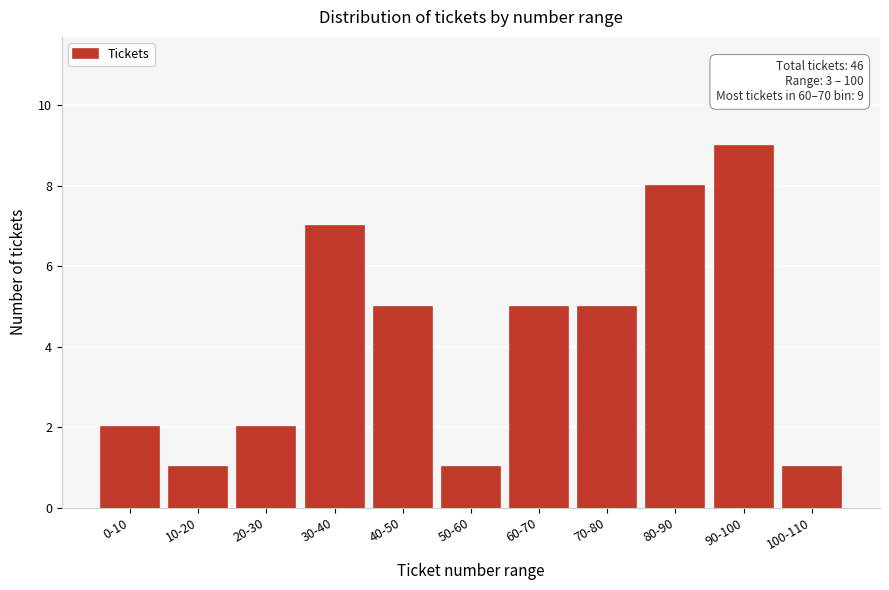

Reading left to right, transcribe all the data shown in this chart.

0-10=2	10-20=1	20-30=2	30-40=7	40-50=5	50-60=1	60-70=5	70-80=5	80-90=8	90-100=9	100-110=1